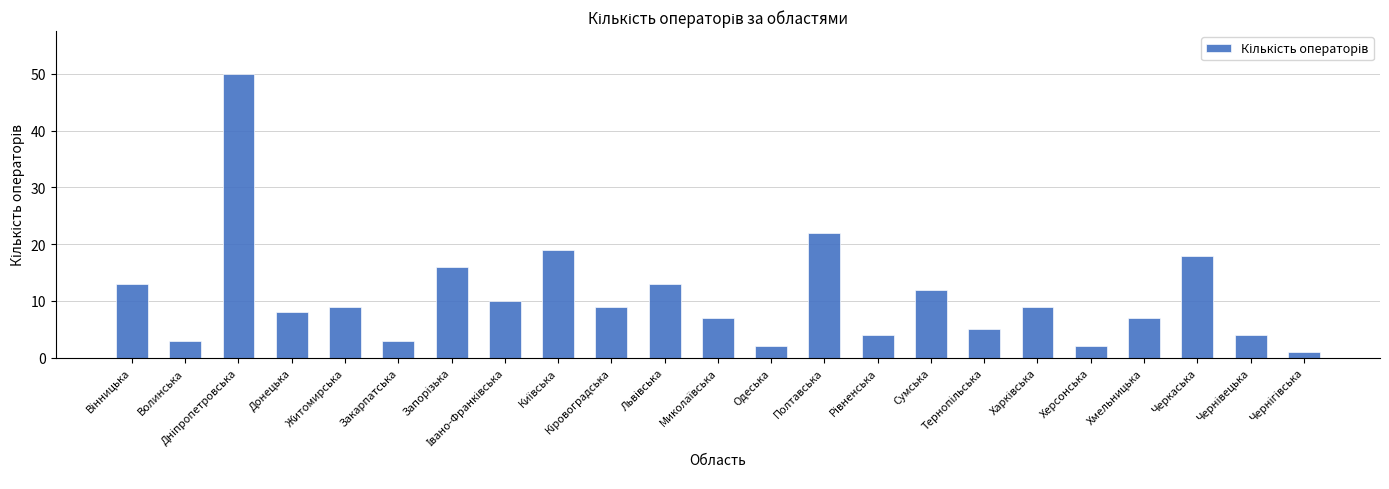

What is the minimum value shown in the chart?

1